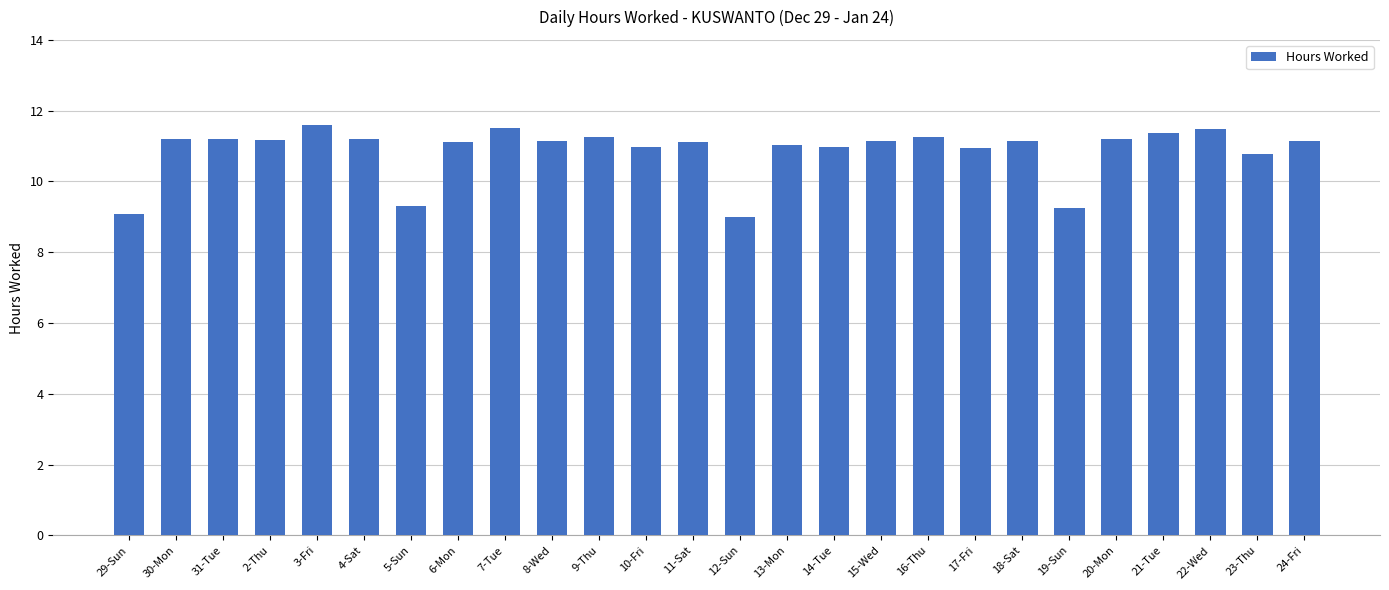

True or false: the data shows 5.2 at 24-Fri.

False